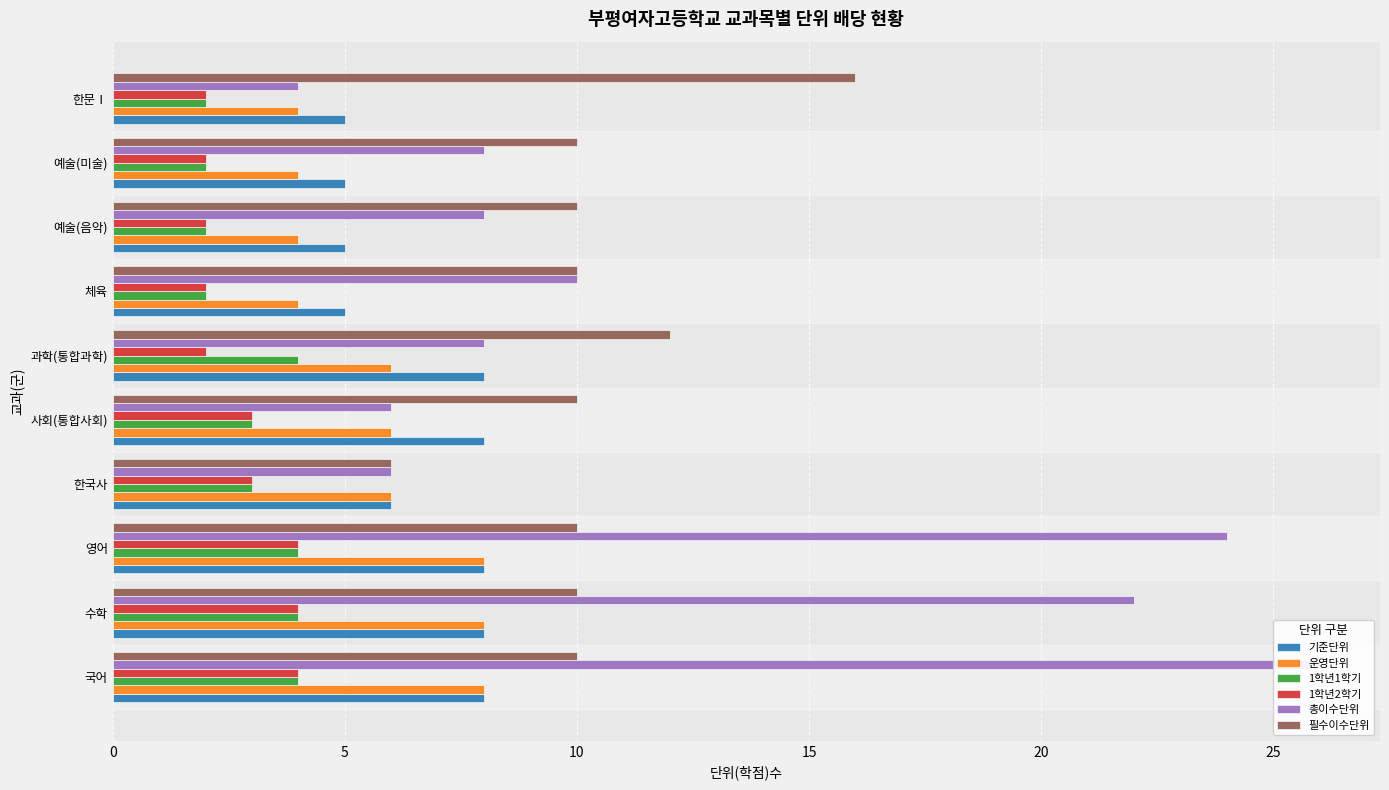

What is the difference between the maximum and minimum values in the 1학년1학기 series?

2